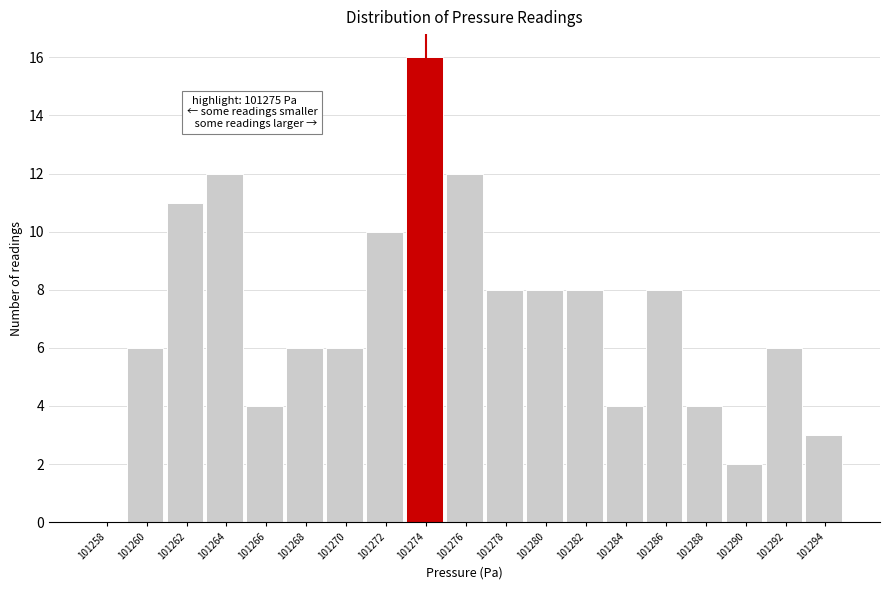

Reading right to left, extract all data points from this chart.

101294=3	101292=6	101290=2	101288=4	101286=8	101284=4	101282=8	101280=8	101278=8	101276=12	101274=16	101272=10	101270=6	101268=6	101266=4	101264=12	101262=11	101260=6	101258=0